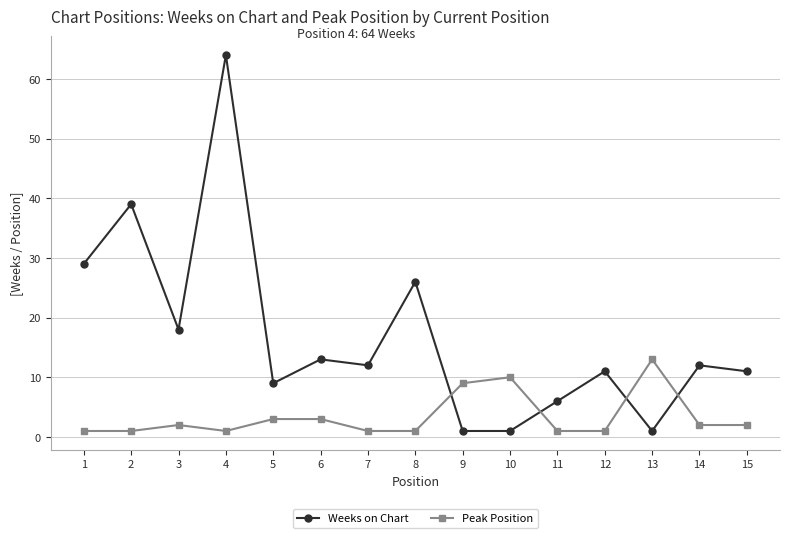

How many lines are shown in the chart?

2